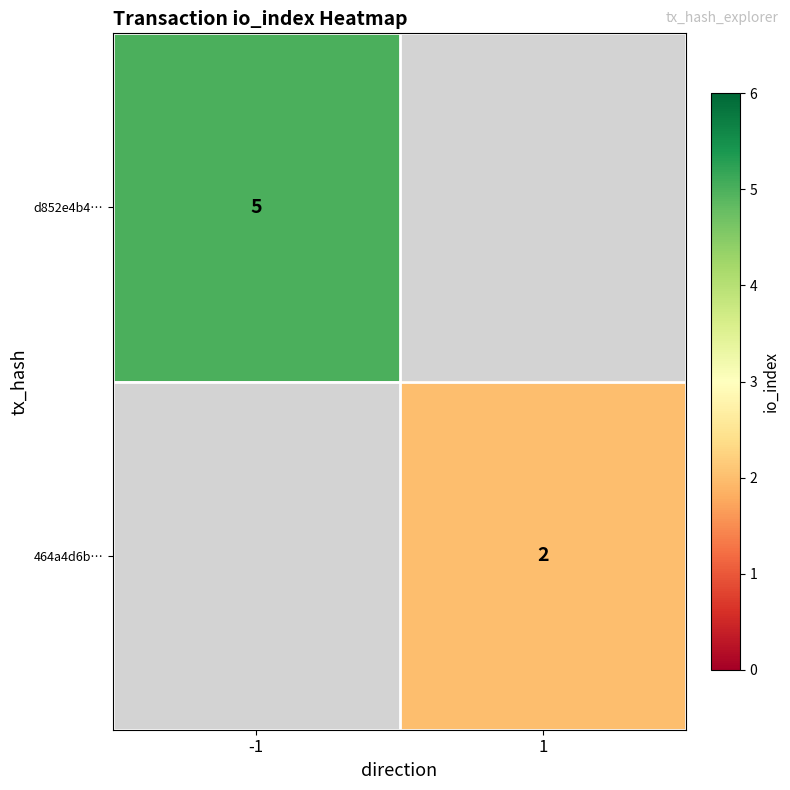

What is the greatest value displayed?

5.0